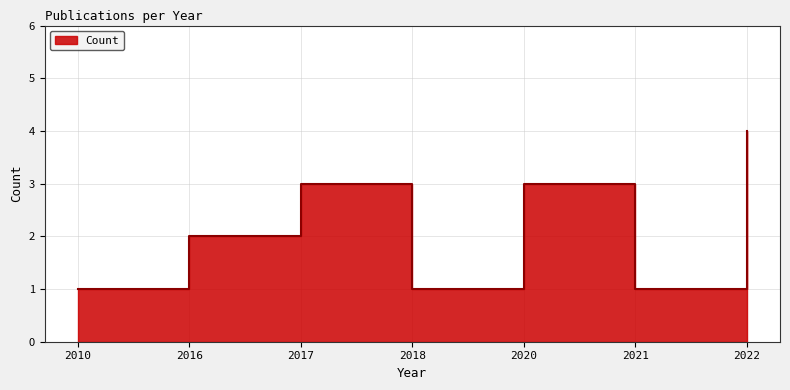

What is the difference between the maximum and minimum values?

3